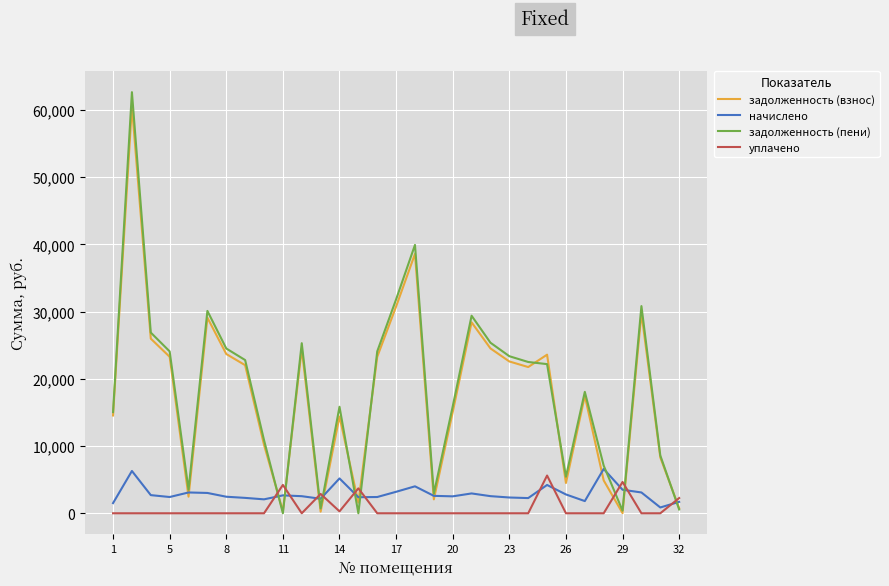

Which series has the largest range (max minus min)?

задолженность (пени)